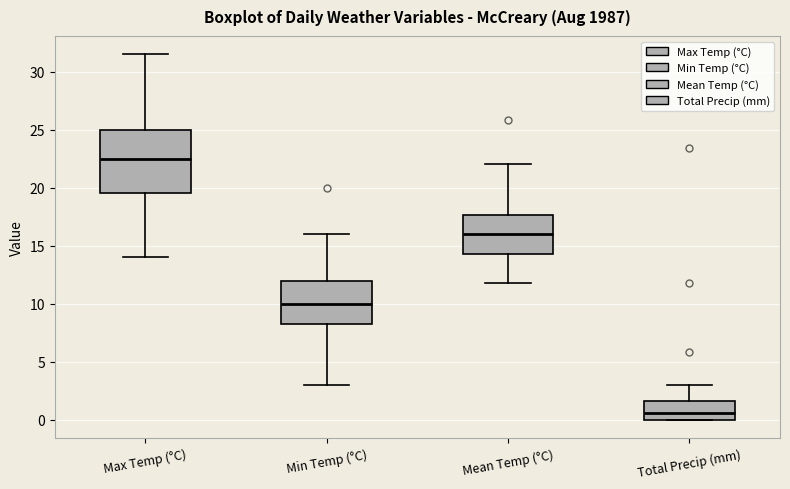

Which box is the tallest, from its lower edge to its upper edge?

Max Temp (°C)